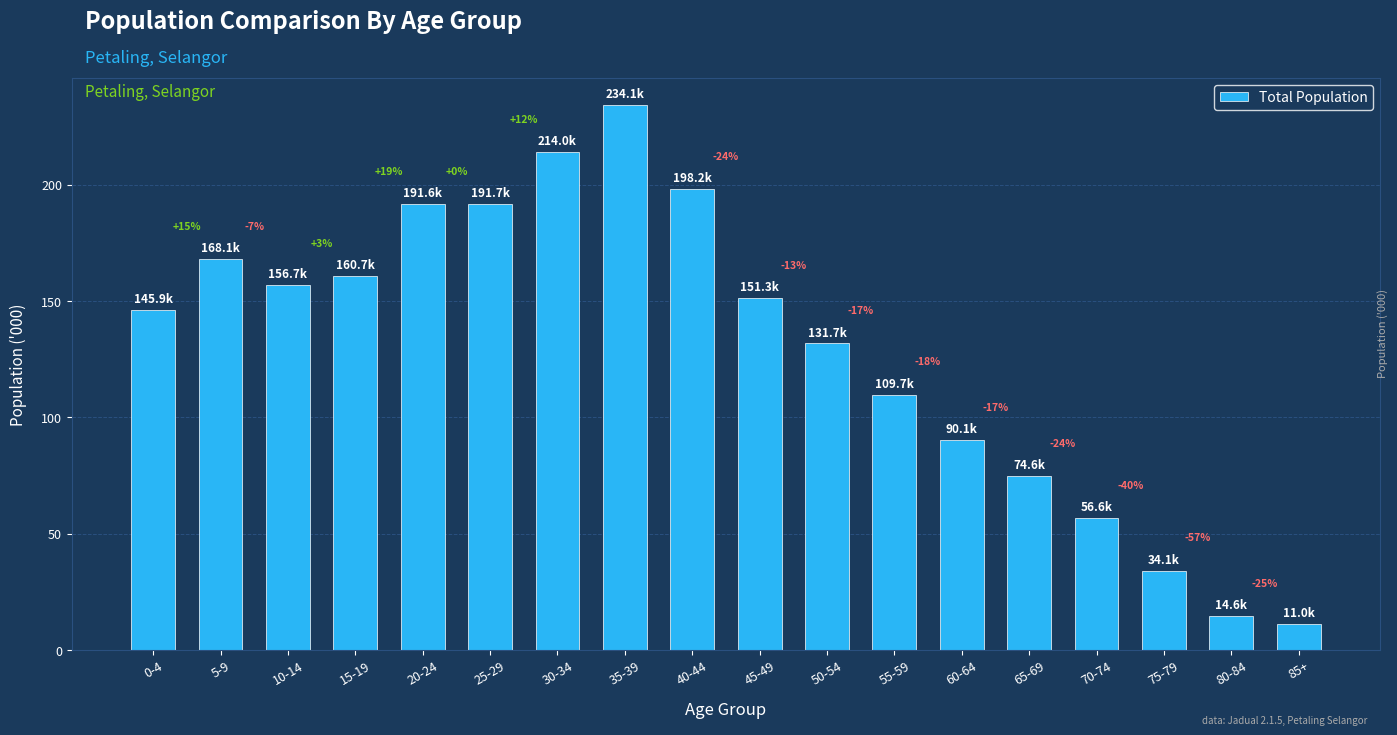

What is the smallest value displayed?

11.0